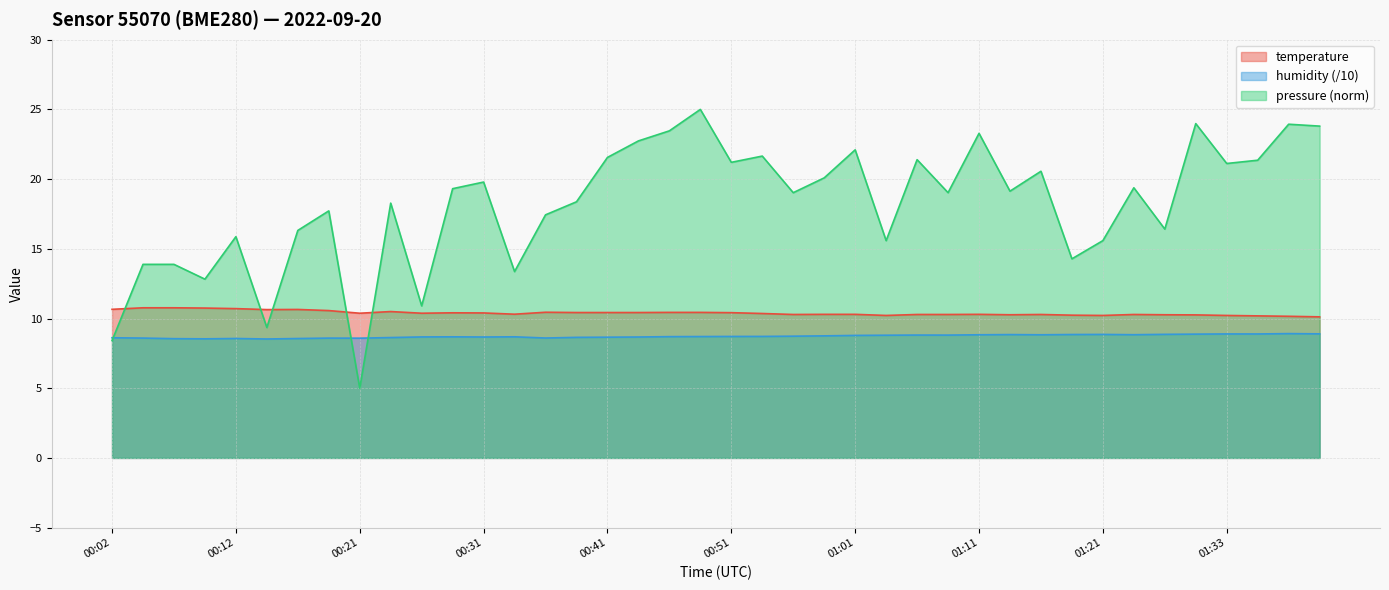

Read the temperature value at 00:44.

10.4